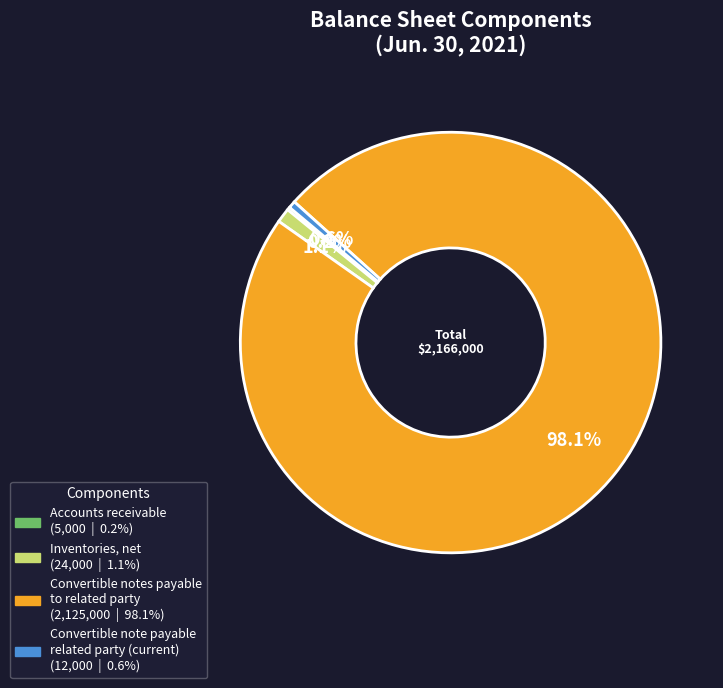

What percentage is NOT represented by Convertible note payable related party (current)?

99.4%